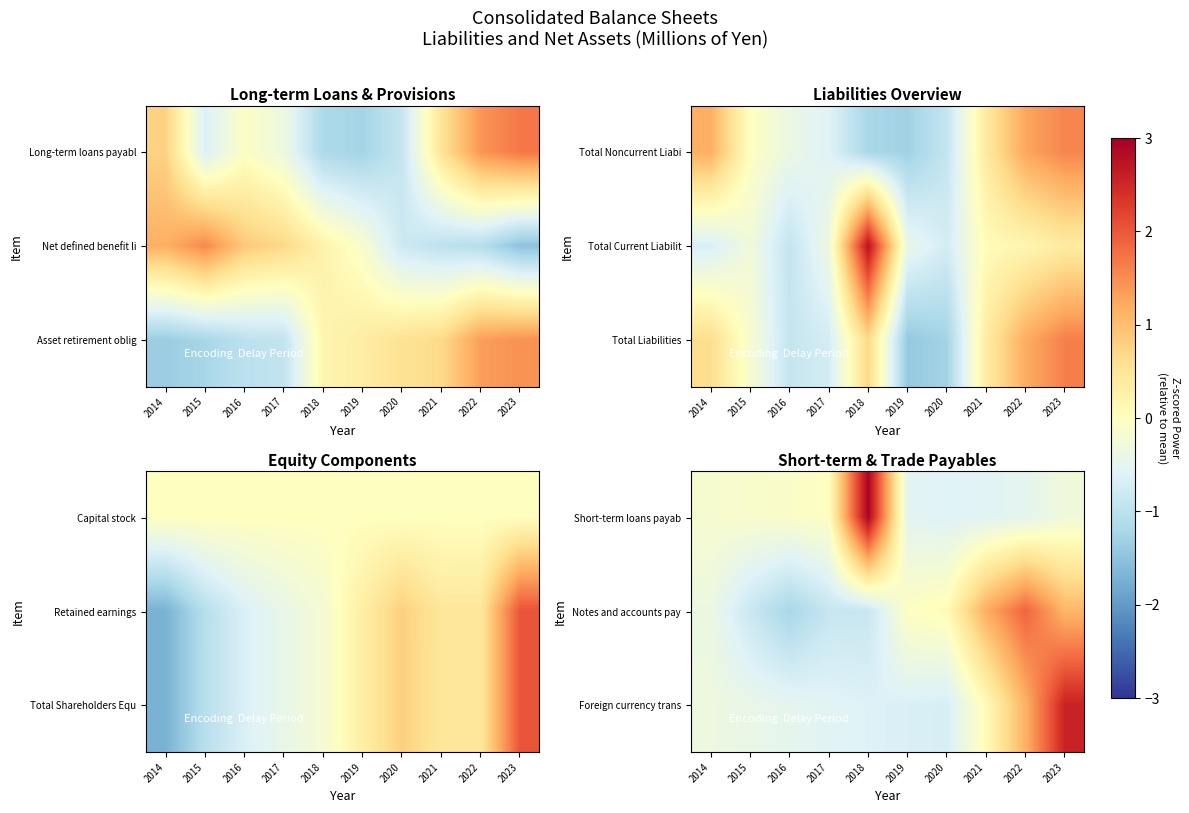

Reading left to right, transcribe all the data shown in this chart.

Short-term loans payab: 2014=-0.2	2015=-0.1	2016=-0.1	2017=-0.0	2018=2.9	2019=-0.5	2020=-0.6	2021=-0.6	2022=-0.5	2023=-0.3
Notes and accounts pay: 2014=-0.4	2015=-0.8	2016=-1.2	2017=-0.9	2018=-0.9	2019=-0.0	2020=0.1	2021=1.2	2022=1.9	2023=1.1
Foreign currency trans: 2014=-0.3	2015=-0.4	2016=-0.5	2017=-0.6	2018=-0.6	2019=-0.7	2020=-0.7	2021=0.1	2022=1.1	2023=2.6